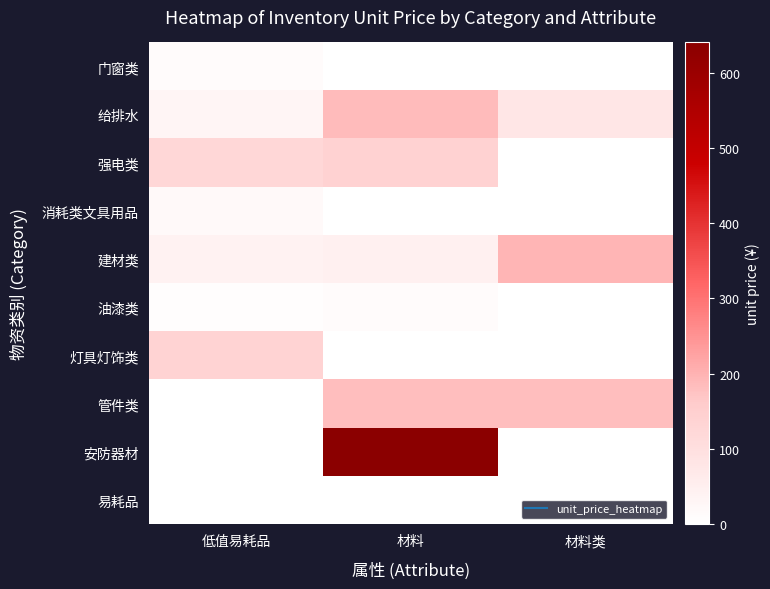

Reading left to right, what are all the values shown in this chart?

门窗类: 低值易耗品=11	材料=0	材料类=0
给排水: 低值易耗品=30	材料=185	材料类=78
强电类: 低值易耗品=125	材料=140	材料类=0
消耗类文具用品: 低值易耗品=18	材料=0	材料类=0
建材类: 低值易耗品=42	材料=45	材料类=195
油漆类: 低值易耗品=5	材料=14	材料类=0
灯具灯饰类: 低值易耗品=138	材料=0	材料类=0
管件类: 低值易耗品=0	材料=180	材料类=180
安防器材: 低值易耗品=0	材料=640	材料类=0
易耗品: 低值易耗品=0	材料=1	材料类=0